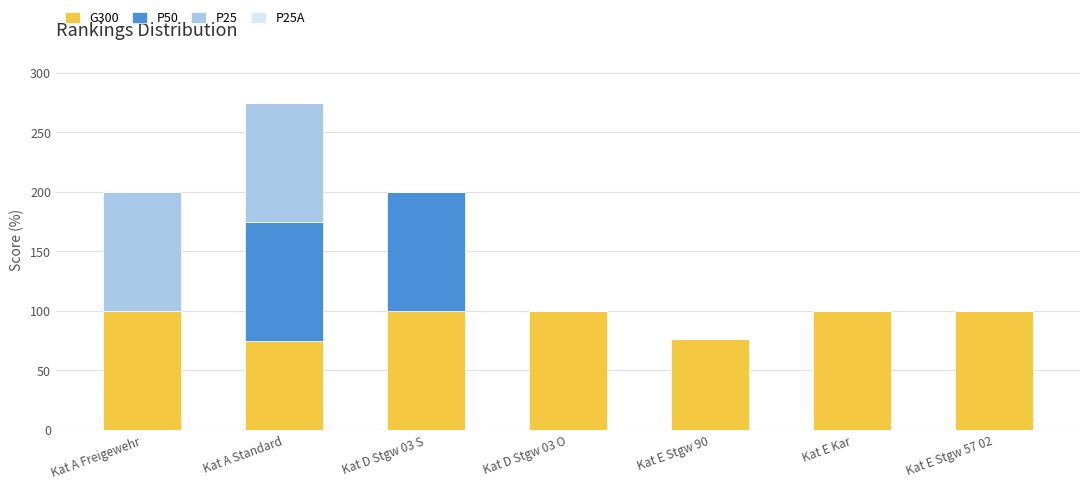

At which category is the sum across all series the highest?

Kat A Standard